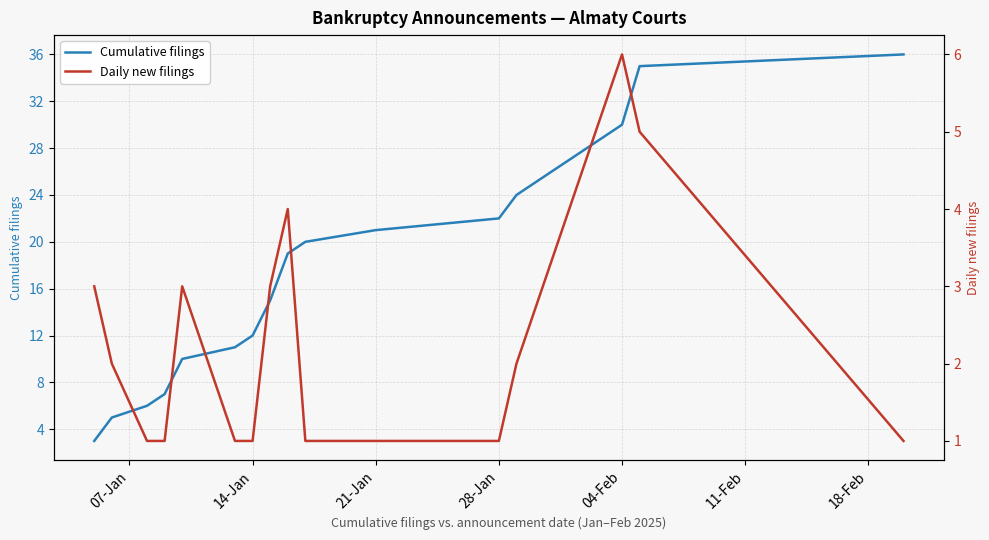

True or false: Cumulative filings has a value of 19 at 04-Feb.

False